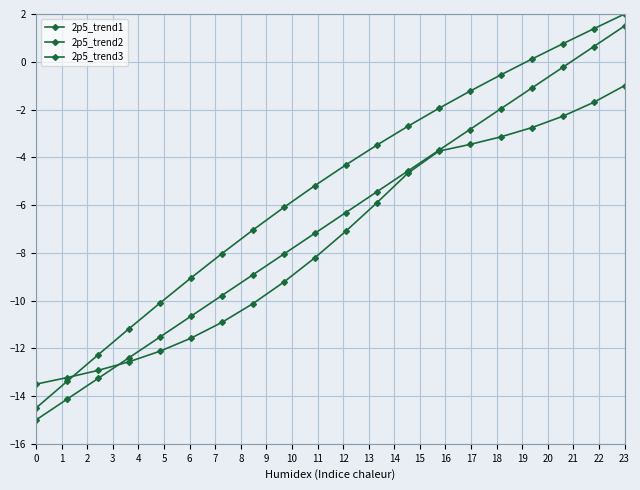

True or false: 2p5_trend3 and 2p5_trend1 cross at least once.

True